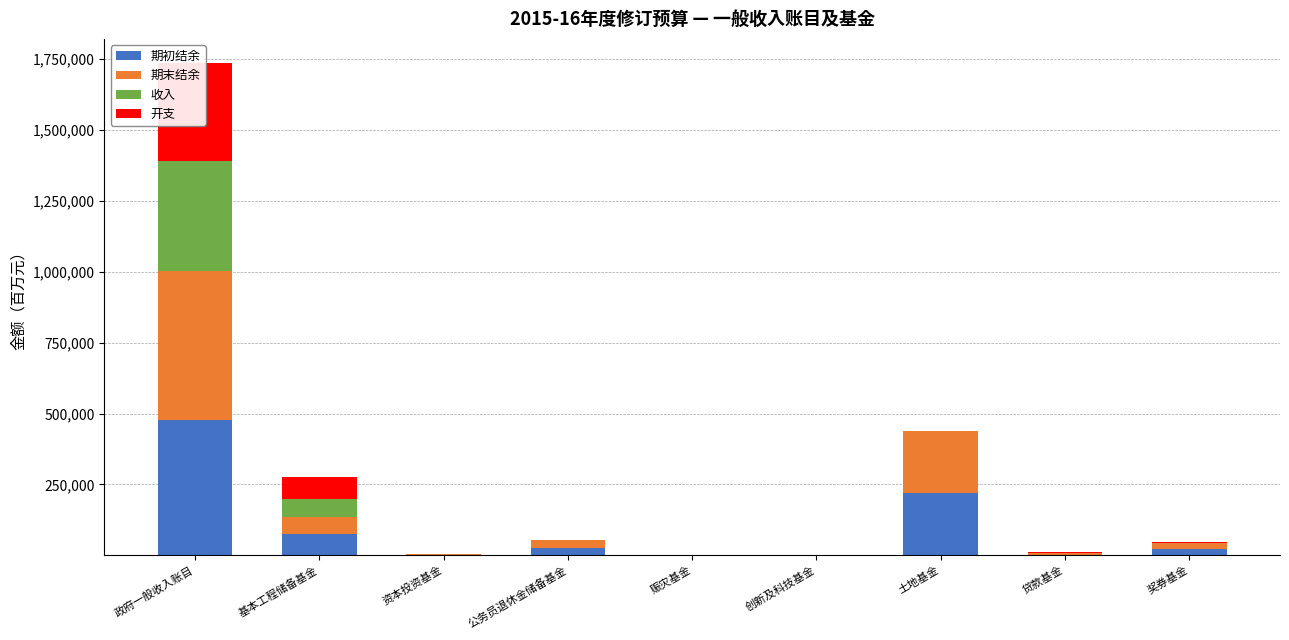

What is the difference between the maximum and minimum values in the 期初结余 series?

478841